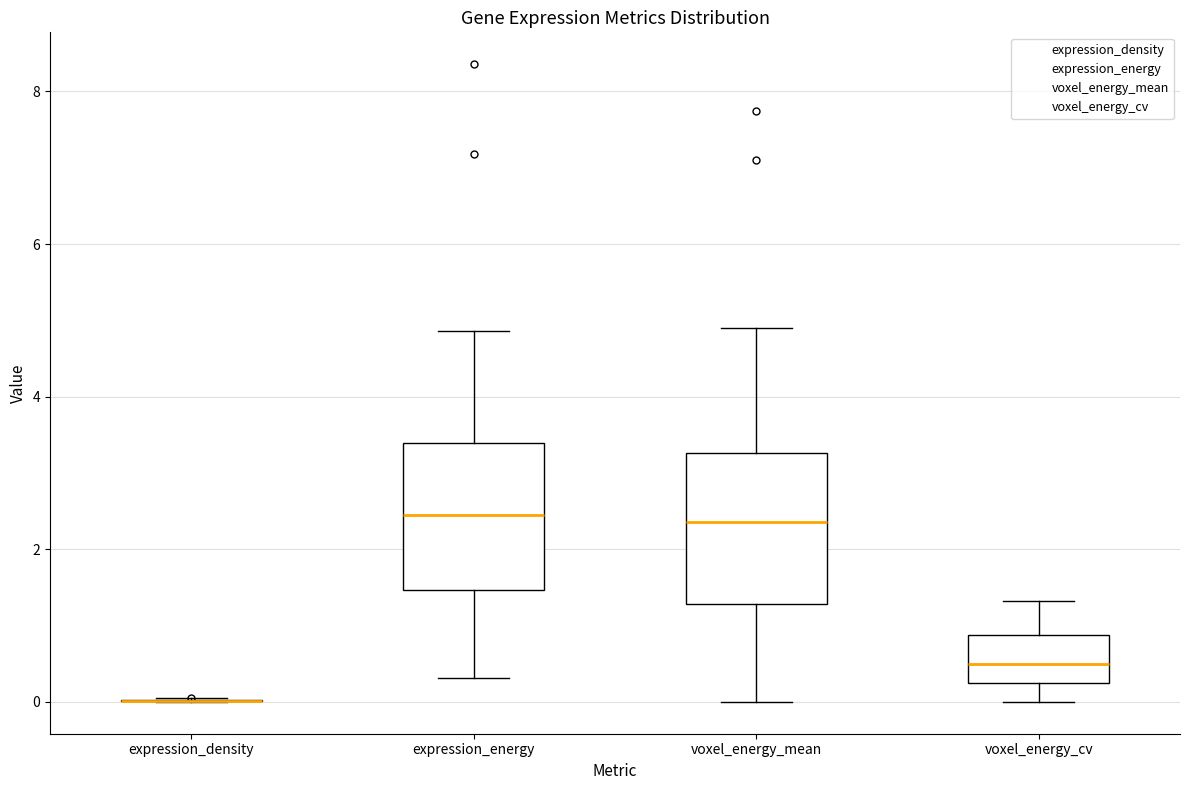

Reading left to right, transcribe this box plot: for each box, give where its median line is, the range the box spans, and where its two whiskers end, as read against the y-axis. The values are not printed on the chart, so give them approximately, as read against the axis.

expression_density: box collapsed to a line at 0.0, whiskers 0.0 to 0.0
expression_energy: median 2.4, box 1.4 to 3.4, whiskers 0.4 to 4.8
voxel_energy_mean: median 2.4, box 1.2 to 3.2, whiskers 0.0 to 4.8
voxel_energy_cv: median 0.4, box 0.2 to 0.8, whiskers 0.0 to 1.4